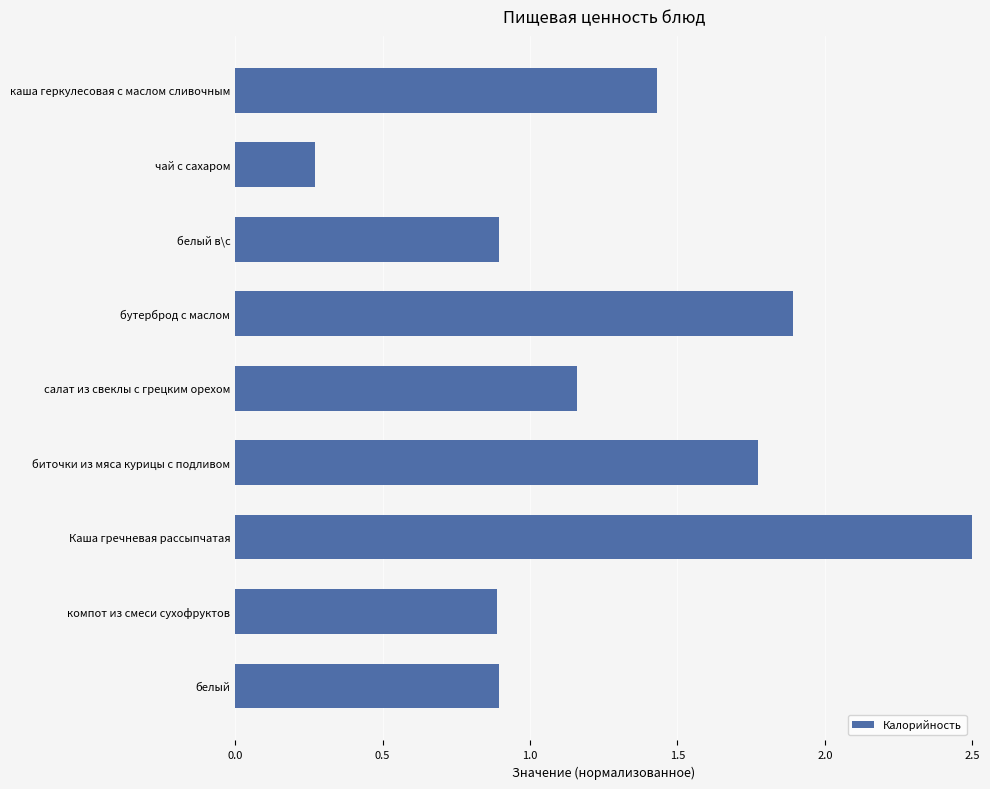

What is the label of the 8th bar from the top?

компот из смеси сухофруктов